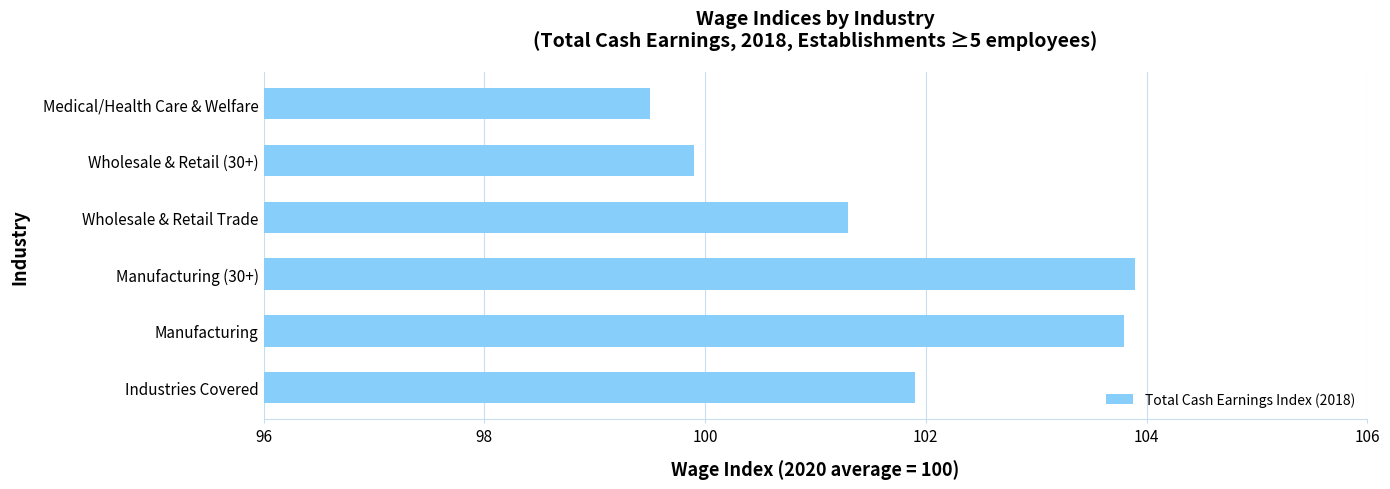

How many categories are shown in the chart?

6